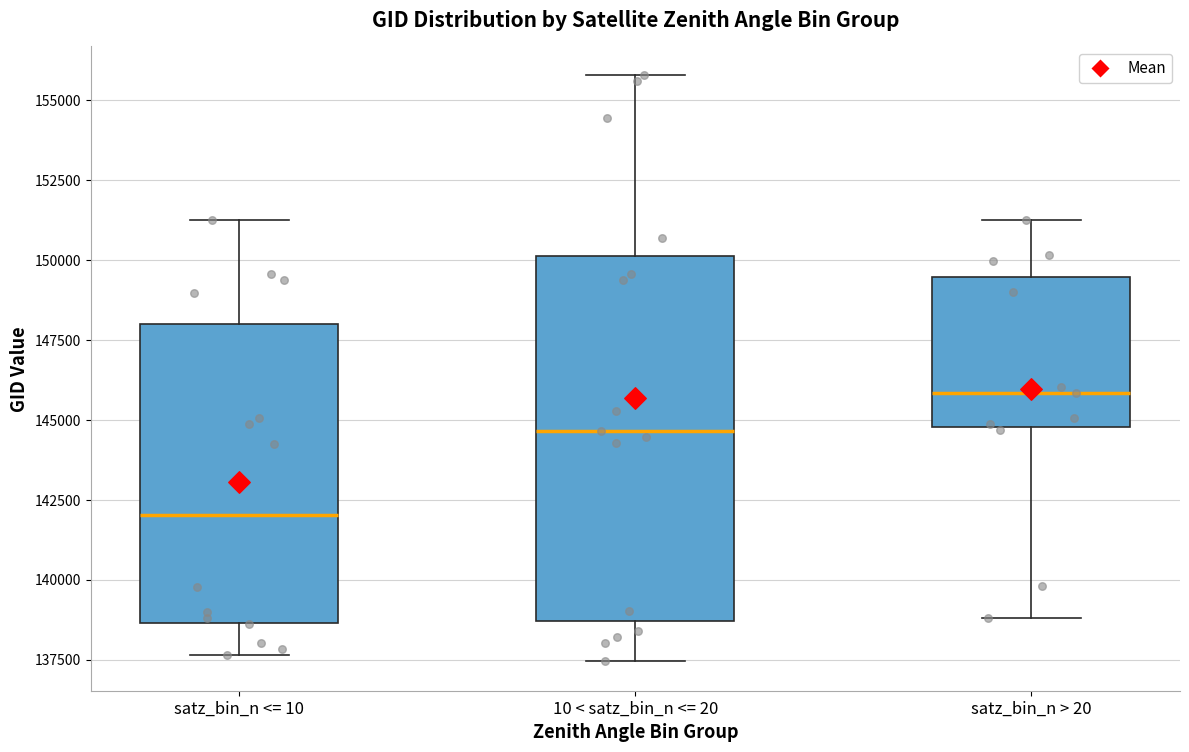

Where is the upper edge of the box for satz_bin_n <= 10 on the y-axis? The values are not printed on the chart, so give them approximately, as read against the axis.

148000